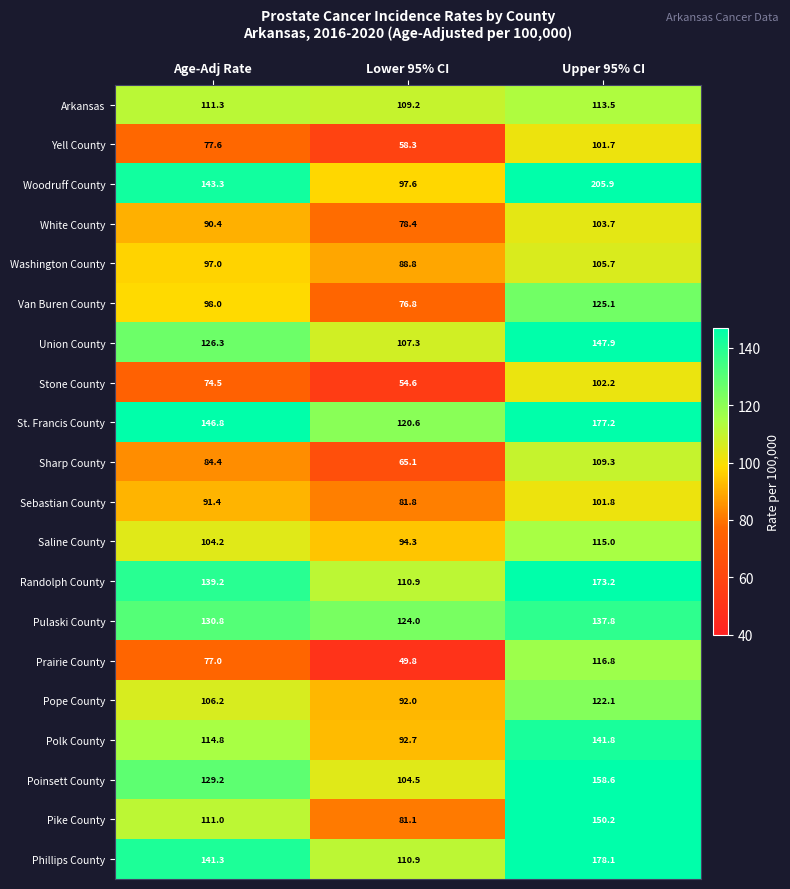

What is the sum of all Prairie County values?

243.6